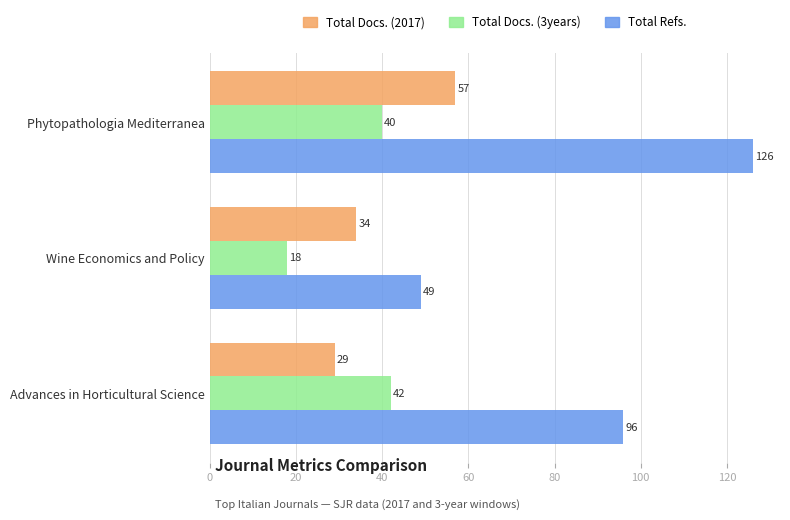

Rank the series at Wine Economics and Policy from highest to lowest value.

Total Refs., Total Docs. (2017), Total Docs. (3years)